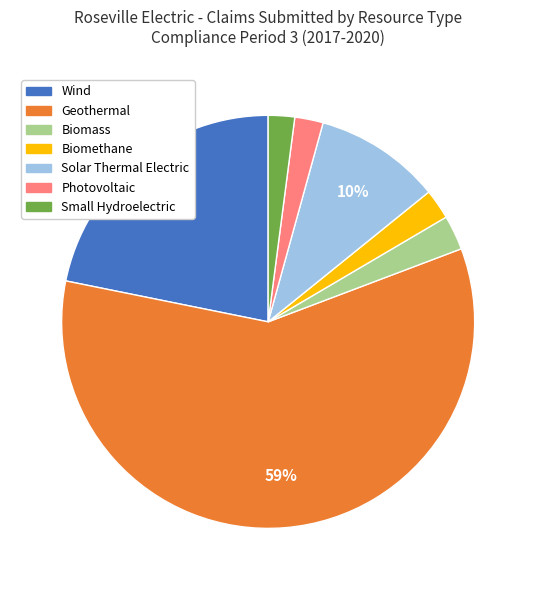

Which has a higher value, Small Hydroelectric or Solar Thermal Electric?

Solar Thermal Electric